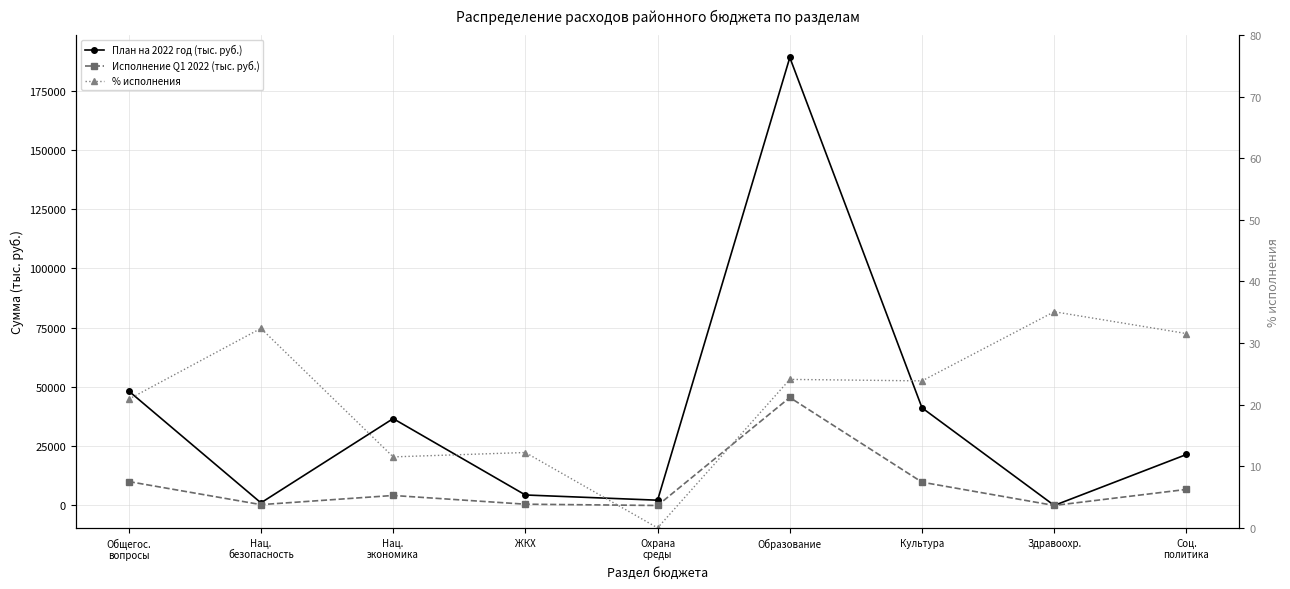

What is the maximum value shown in the chart?

189032.7